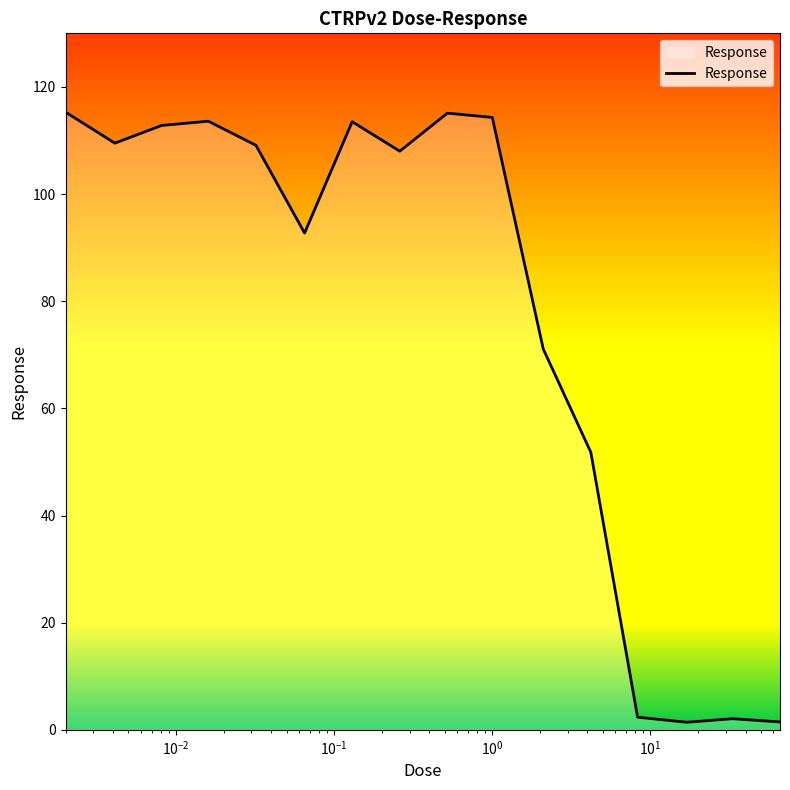

What is the difference between the maximum and minimum values?

113.9